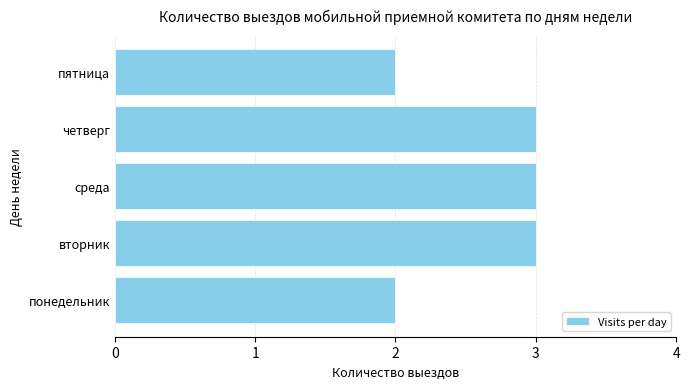

What is the ratio of the value at пятница to the value at понедельник?

1.0